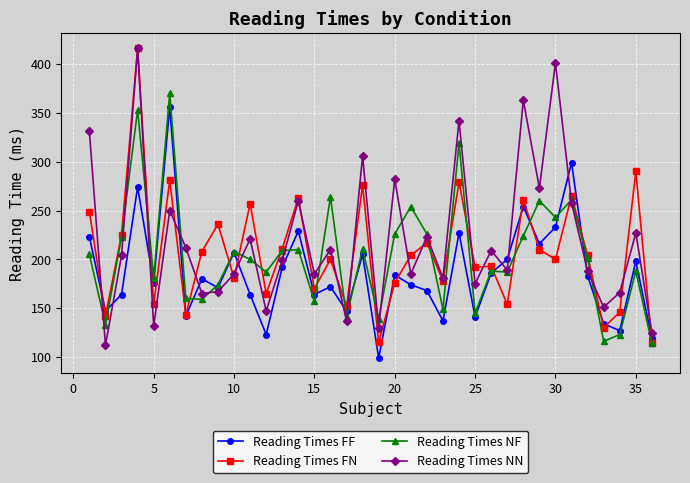

What is the value of the Reading Times NN point at the 14th from the left?

260